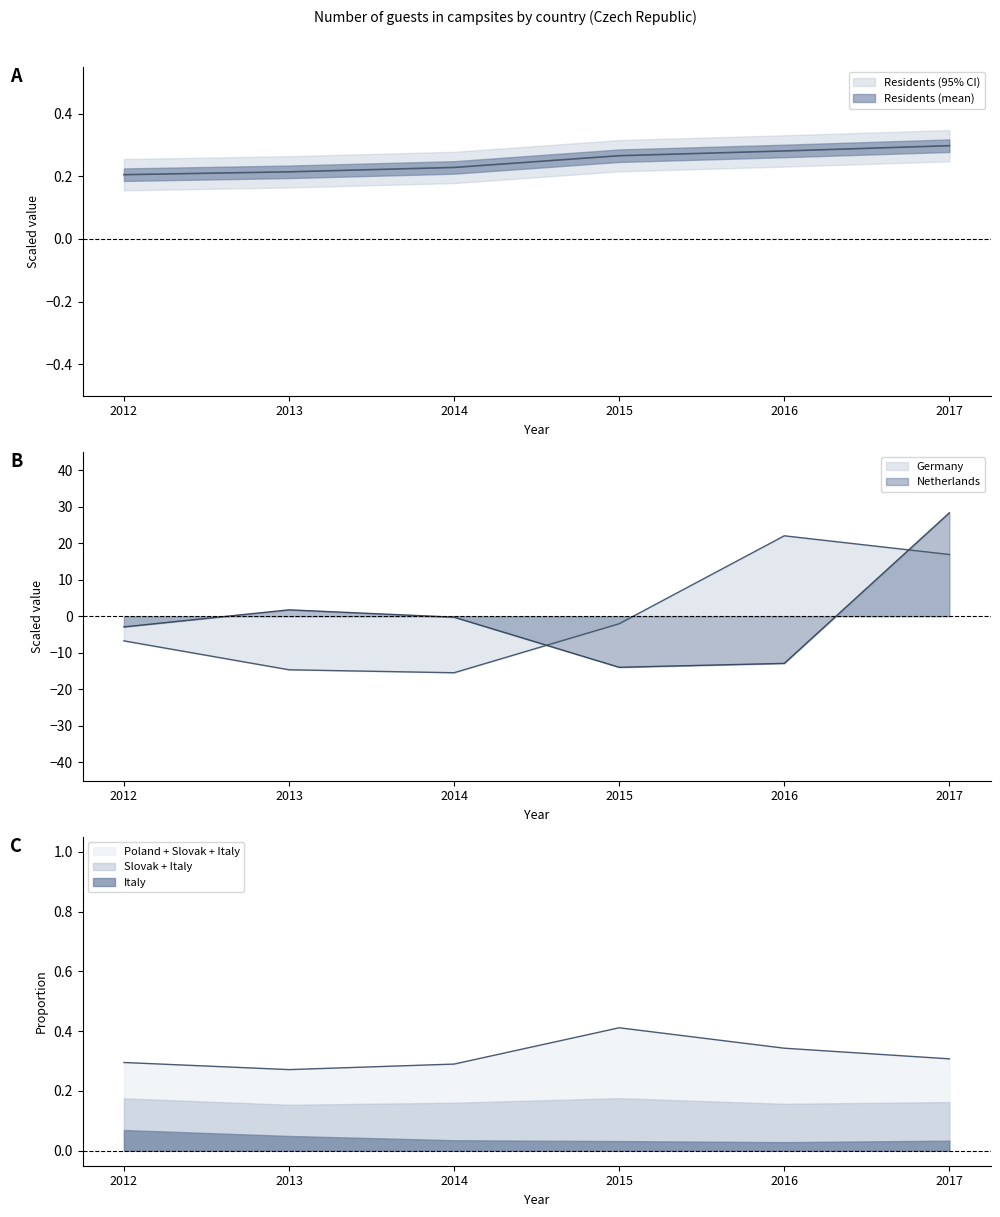

At which category is the sum across all series the highest?

2017